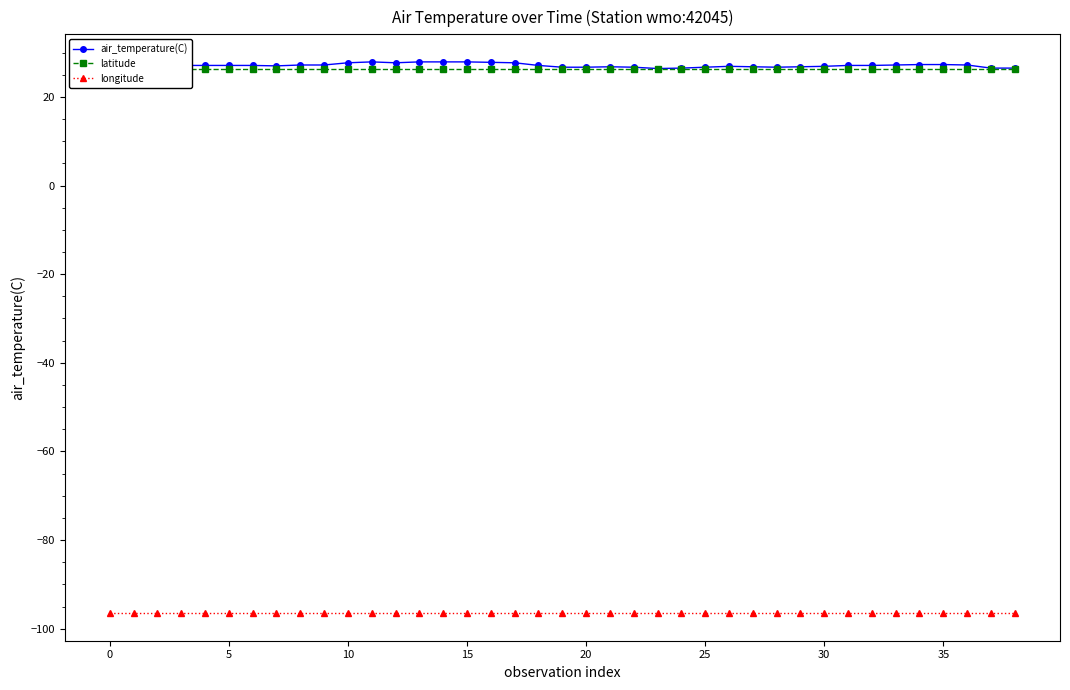

Reading left to right, transcribe all the data shown in this chart.

air_temperature(C): 27.4	27.2	27.2	27.1	27.1	27.1	27.1	27.0	27.2	27.2	27.7	27.9	27.7	27.9	27.9	27.9	27.8	27.7	27.1	26.7	26.7	26.8	26.7	26.4	26.5	26.7	26.9	26.8	26.7	26.8	26.9	27.1	27.1	27.2	27.3	27.3	27.2	26.5	26.5
latitude: 26.2	26.2	26.2	26.2	26.2	26.2	26.2	26.2	26.2	26.2	26.2	26.2	26.2	26.2	26.2	26.2	26.2	26.2	26.2	26.2	26.2	26.2	26.2	26.2	26.2	26.2	26.2	26.2	26.2	26.2	26.2	26.2	26.2	26.2	26.2	26.2	26.2	26.2	26.2
longitude: -96.5	-96.5	-96.5	-96.5	-96.5	-96.5	-96.5	-96.5	-96.5	-96.5	-96.5	-96.5	-96.5	-96.5	-96.5	-96.5	-96.5	-96.5	-96.5	-96.5	-96.5	-96.5	-96.5	-96.5	-96.5	-96.5	-96.5	-96.5	-96.5	-96.5	-96.5	-96.5	-96.5	-96.5	-96.5	-96.5	-96.5	-96.5	-96.5